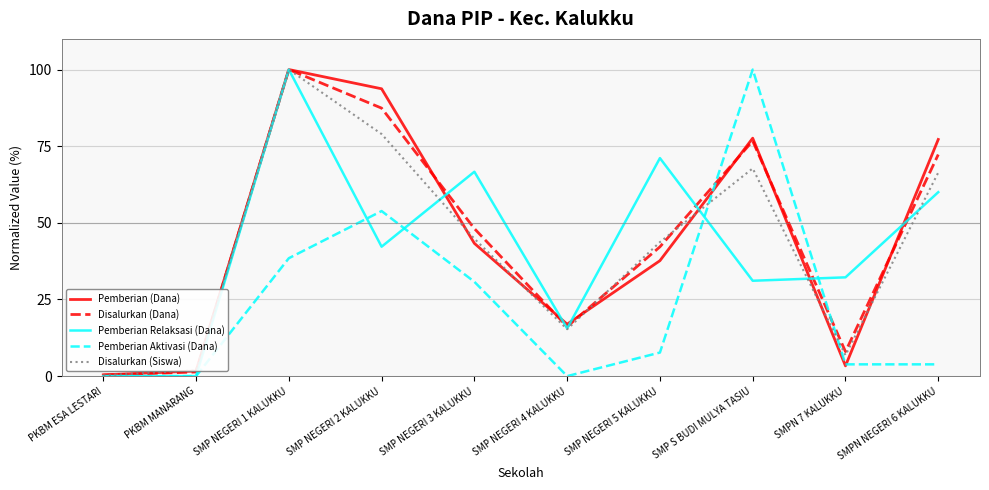

At how many categories does at least one series exceed 21?

7